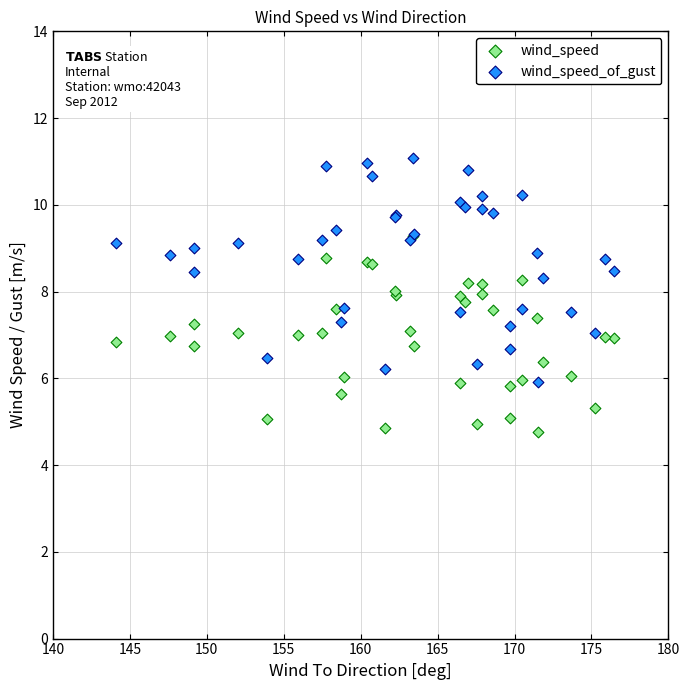

What are all the series names shown in the legend?

wind_speed, wind_speed_of_gust